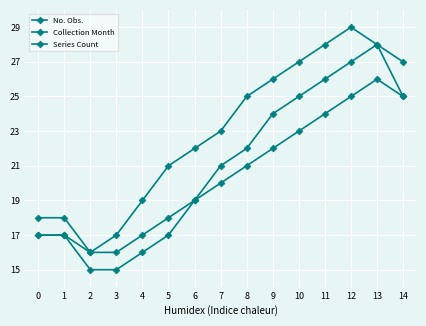

True or false: No. Obs. and Collection Month intersect in this chart.

False